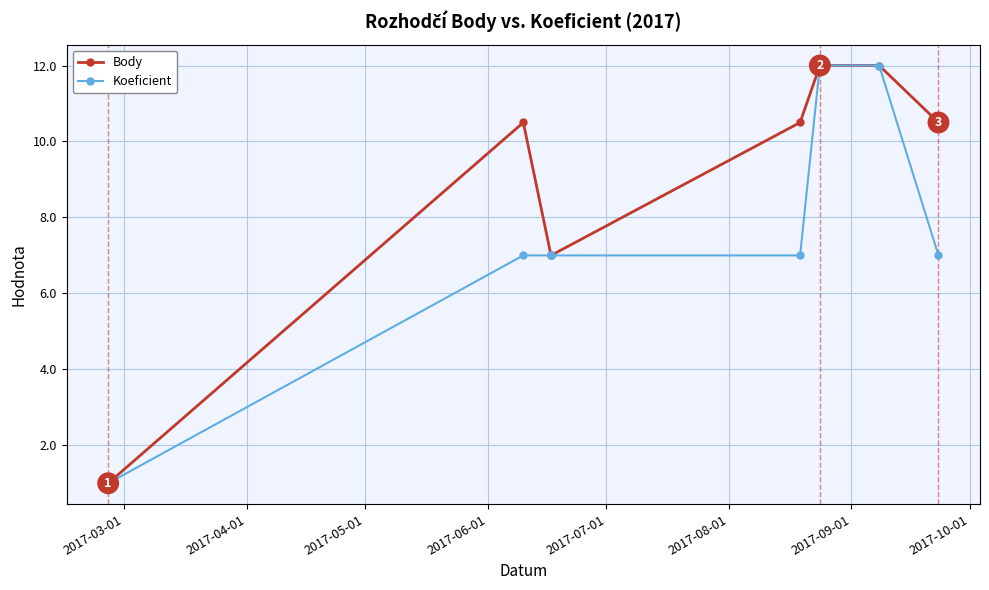

True or false: Koeficient and Body intersect in this chart.

False